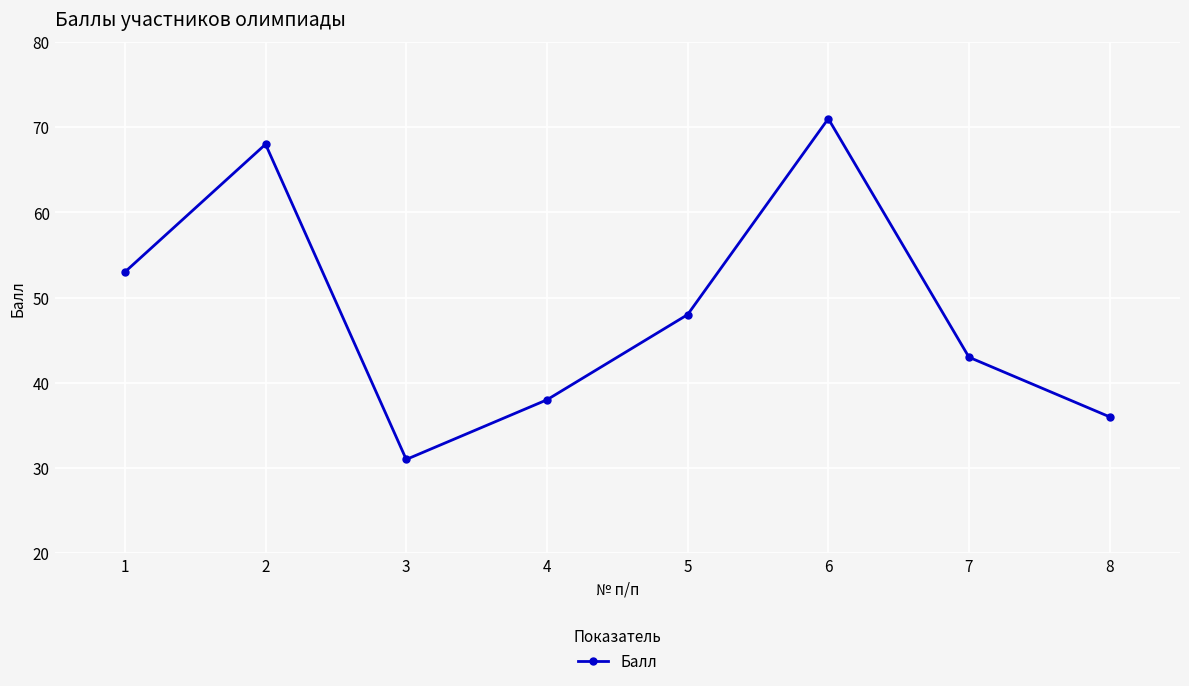

True or false: there are more than 2 points higher than both neighbors.

False